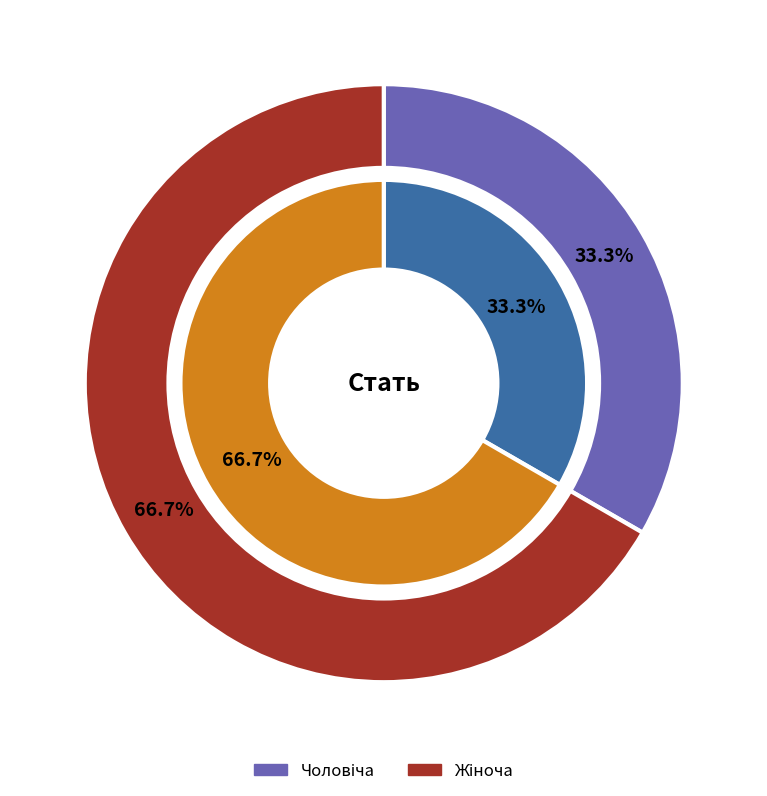

Is it true that Жіноча is 80% of the pie?

False